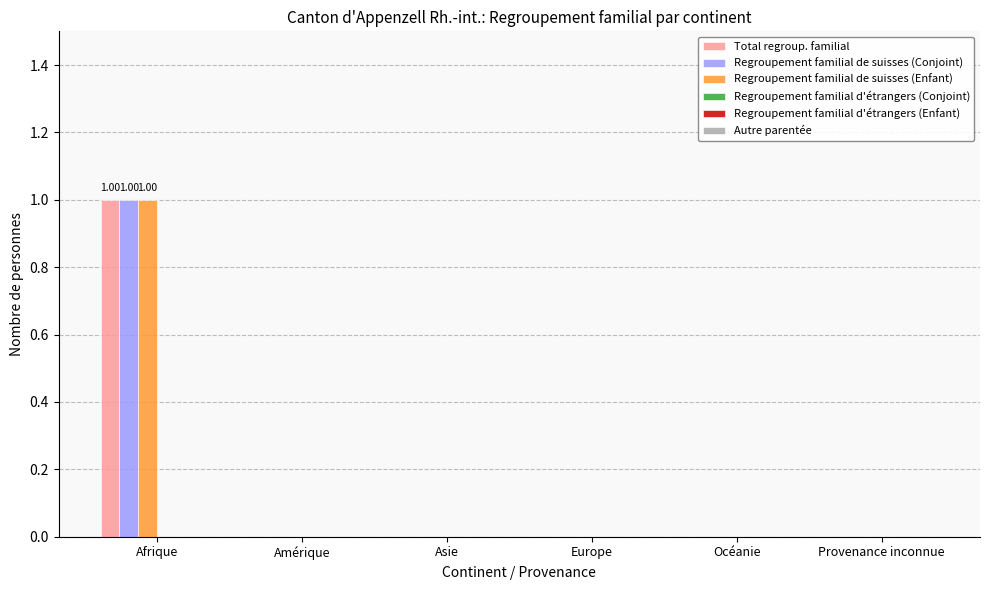

How many groups of bars are there?

6